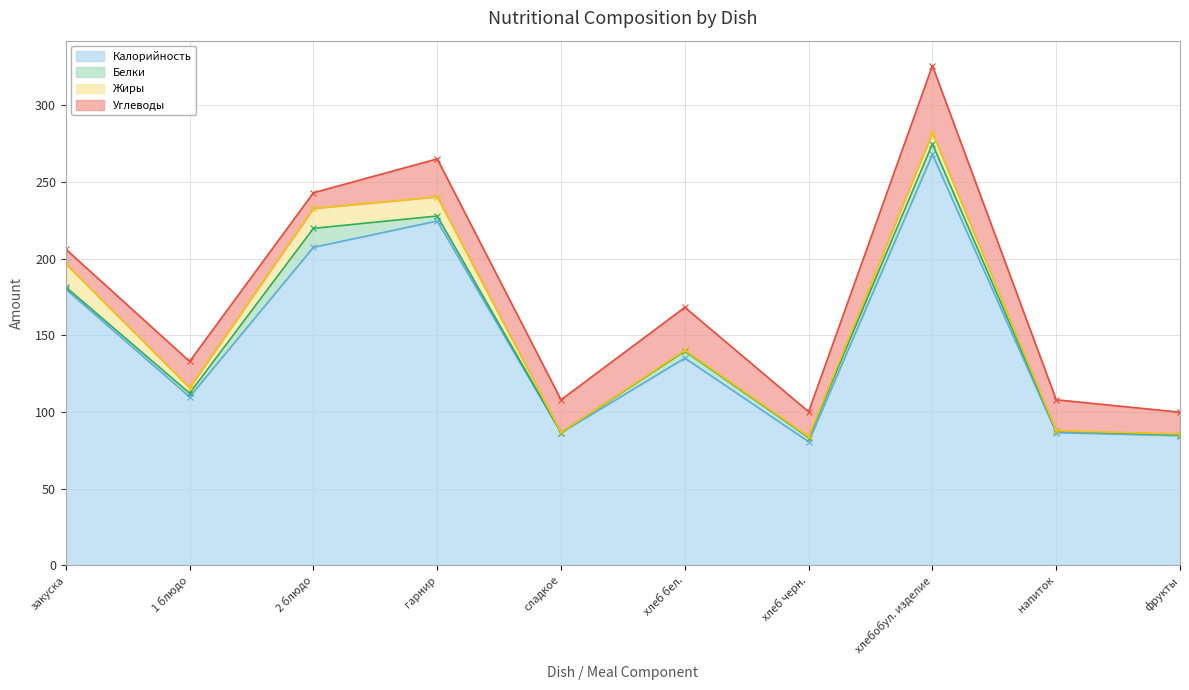

Which series has the widest spread of values?

Калорийность